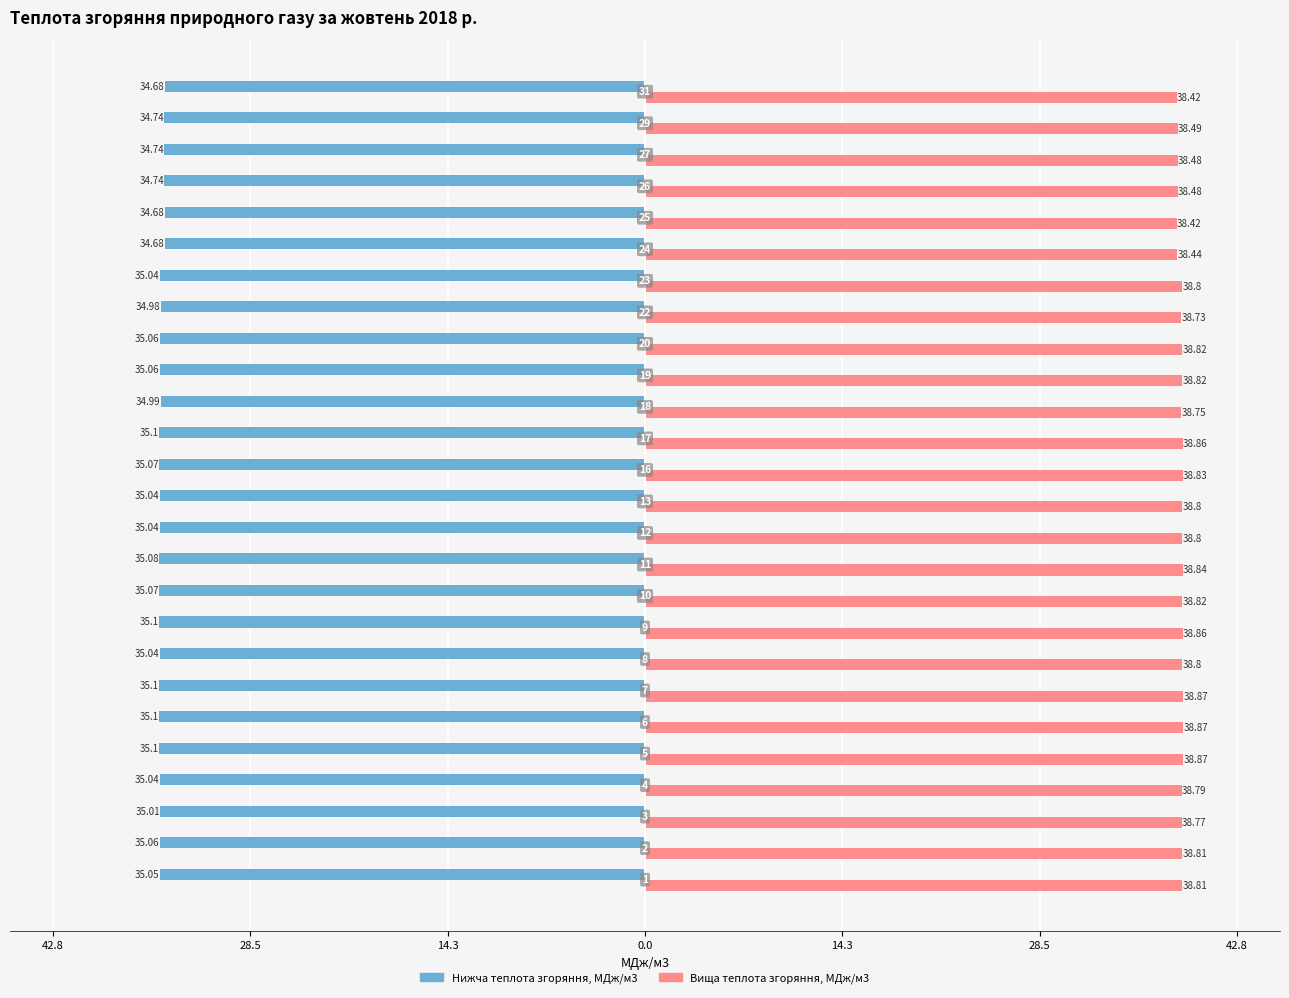

What are all the series names shown in the legend?

Нижча теплота згоряння, МДж/м3, Вища теплота згоряння, МДж/м3